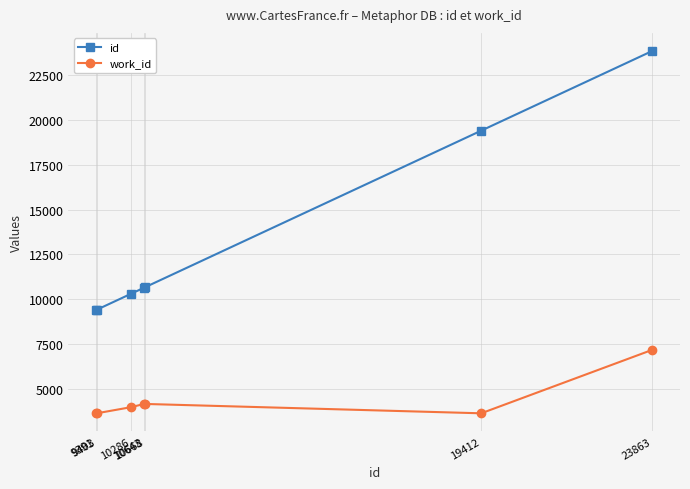

True or false: work_id has a value of 6614 at 10643.

False